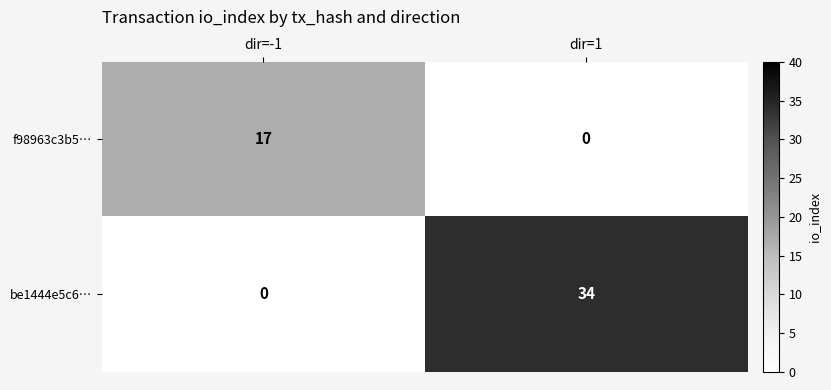

What is the sum of the f98963c3b5… values at dir=1 and dir=-1?

17